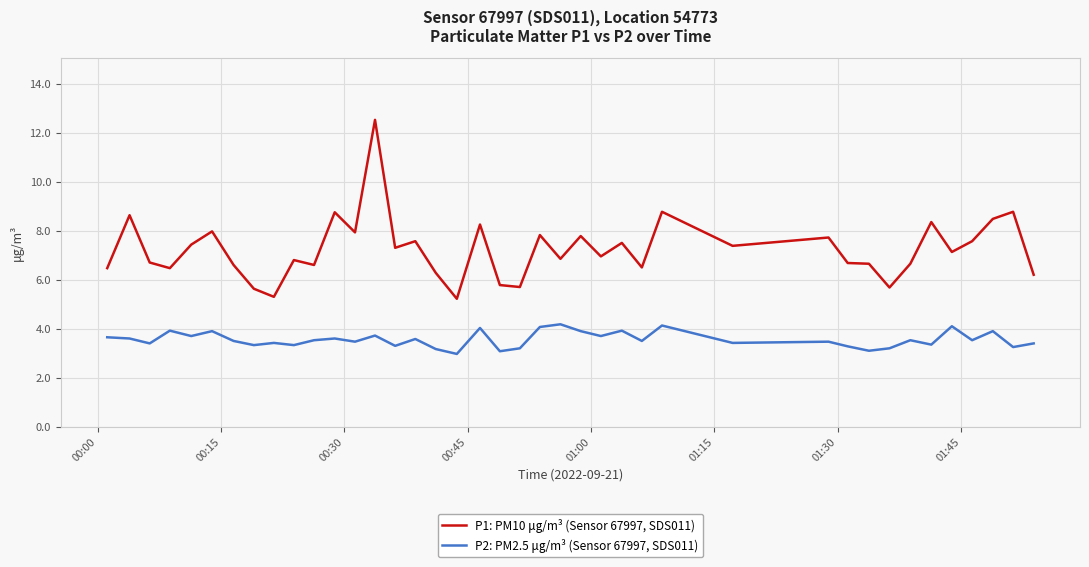

Rank the series by their average value, from lowest to highest.

P2: PM2.5 μg/m³ (Sensor 67997, SDS011), P1: PM10 μg/m³ (Sensor 67997, SDS011)